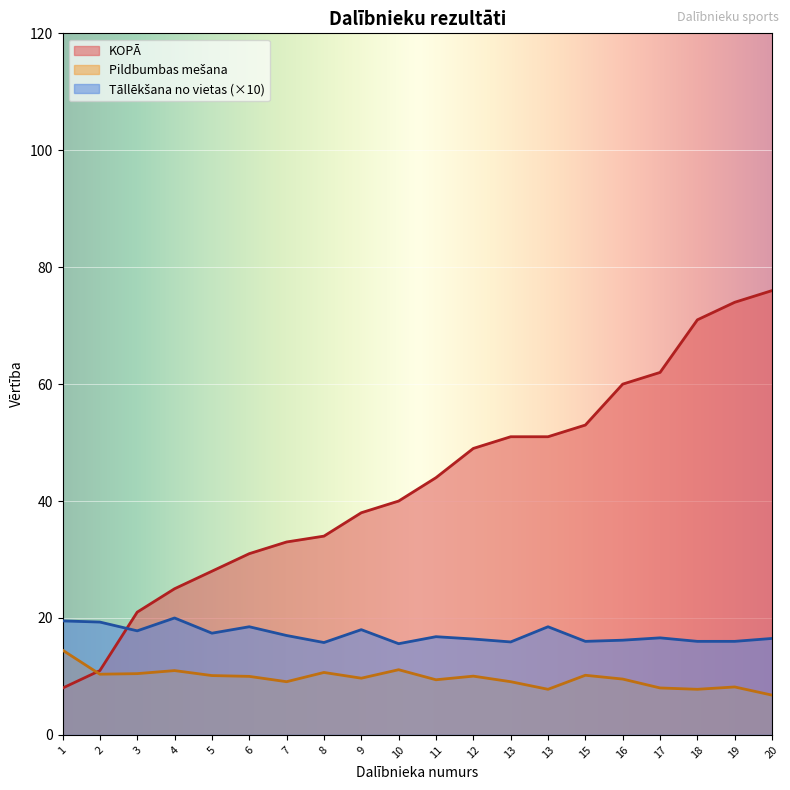

Reading right to left, list all the values displayed in this chart.

KOPĀ: 20=76.0	19=74.0	18=71.0	17=62.0	16=60.0	15=53.0	13=51.0	13=51.0	12=49.0	11=44.0	10=40.0	9=38.0	8=34.0	7=33.0	6=31.0	5=28.0	4=25.0	3=21.0	2=11.0	1=8.0
Pildbumbas mešana: 20=6.8	19=8.2	18=7.8	17=8.0	16=9.6	15=10.2	13=7.8	13=9.1	12=10.1	11=9.4	10=11.2	9=9.7	8=10.7	7=9.1	6=10.0	5=10.2	4=11.0	3=10.5	2=10.4	1=14.5
Tāllēkšana no vietas: 20=16.5	19=16.0	18=16.0	17=16.6	16=16.2	15=16.0	13=18.5	13=15.9	12=16.4	11=16.8	10=15.6	9=18.0	8=15.8	7=17.0	6=18.5	5=17.4	4=20.0	3=17.8	2=19.3	1=19.5